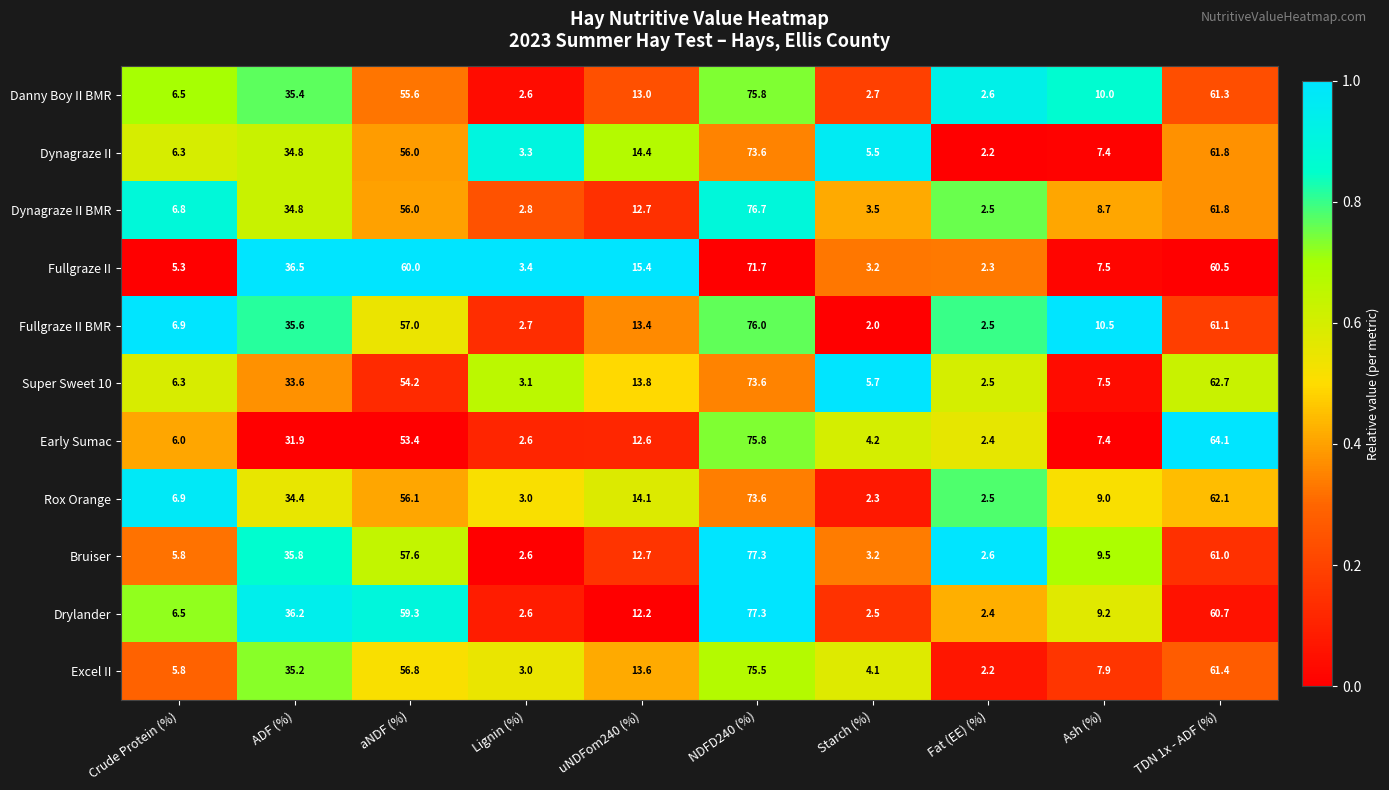

Which label corresponds to the largest value in the chart?

NDFD240 (%)